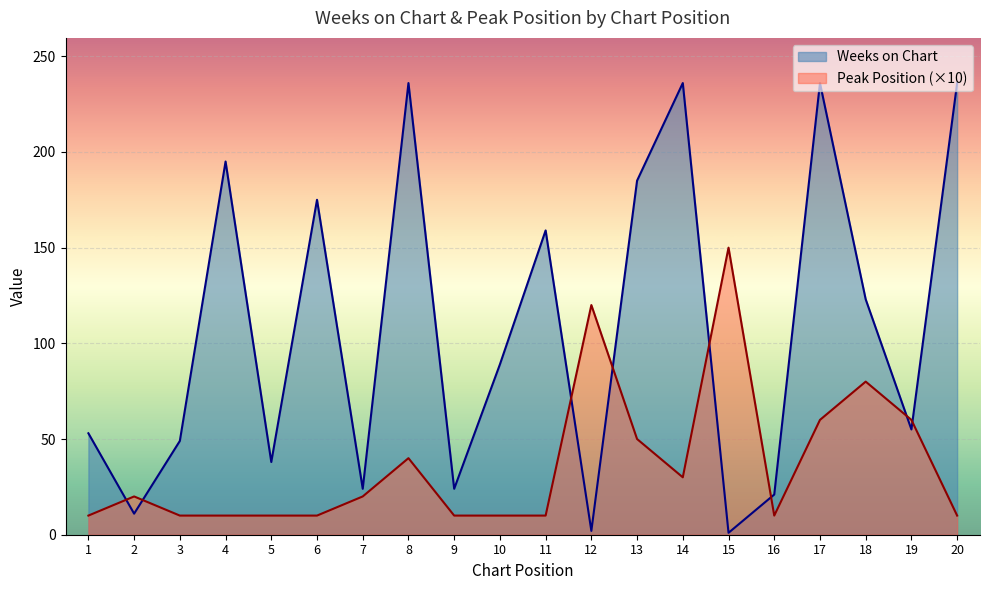

At how many categories does at least one series exceed 179?

6